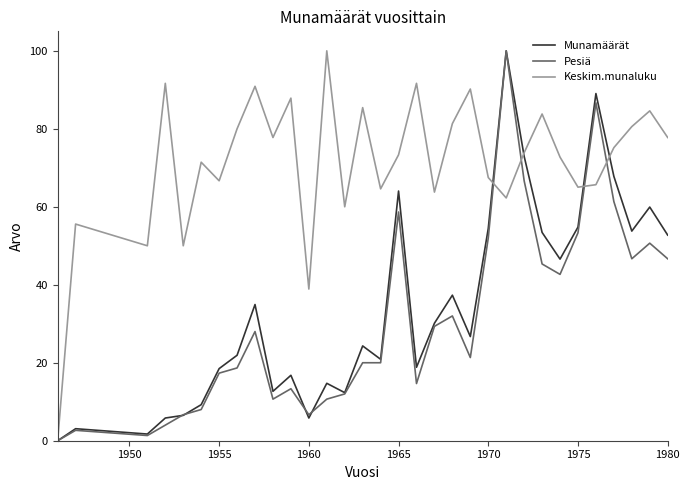

What is the maximum value for Pesiä?

100.0